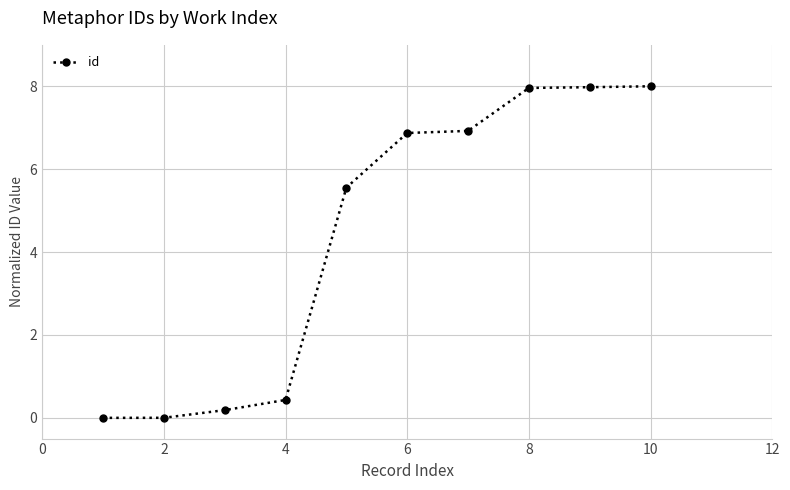

What is the value of the 7th point from the left?

6.9